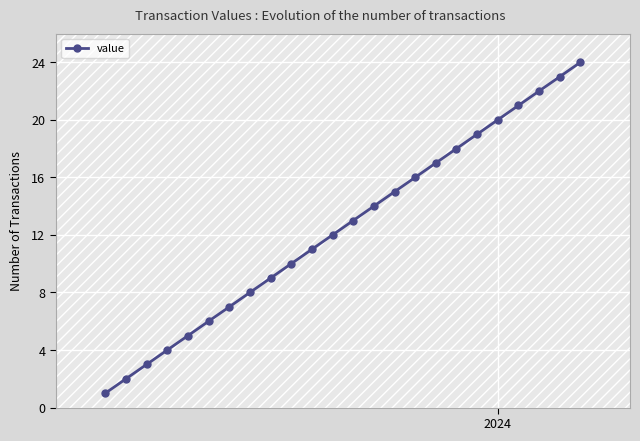

What is the sum of all values?

300